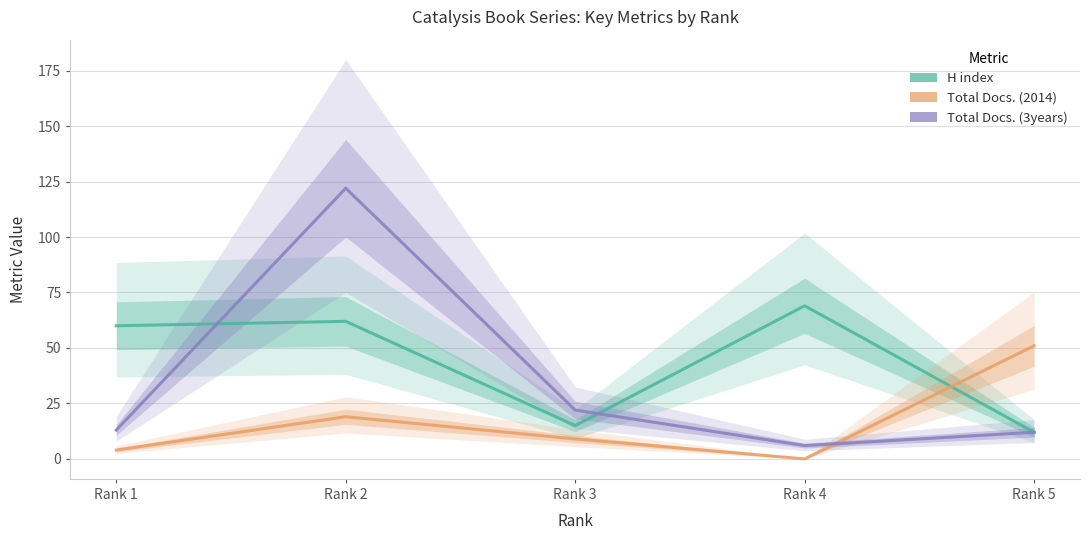

How many values in the Total Docs. (3years) series exceed 13?

2